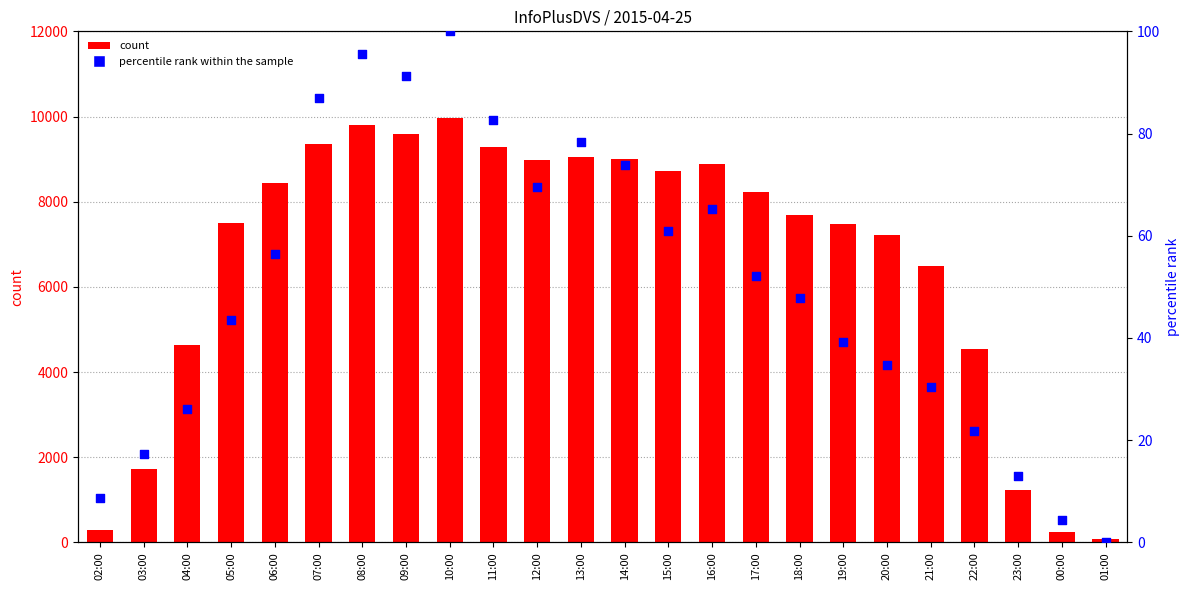

What is the total value across all series at 11:00?

9377.6